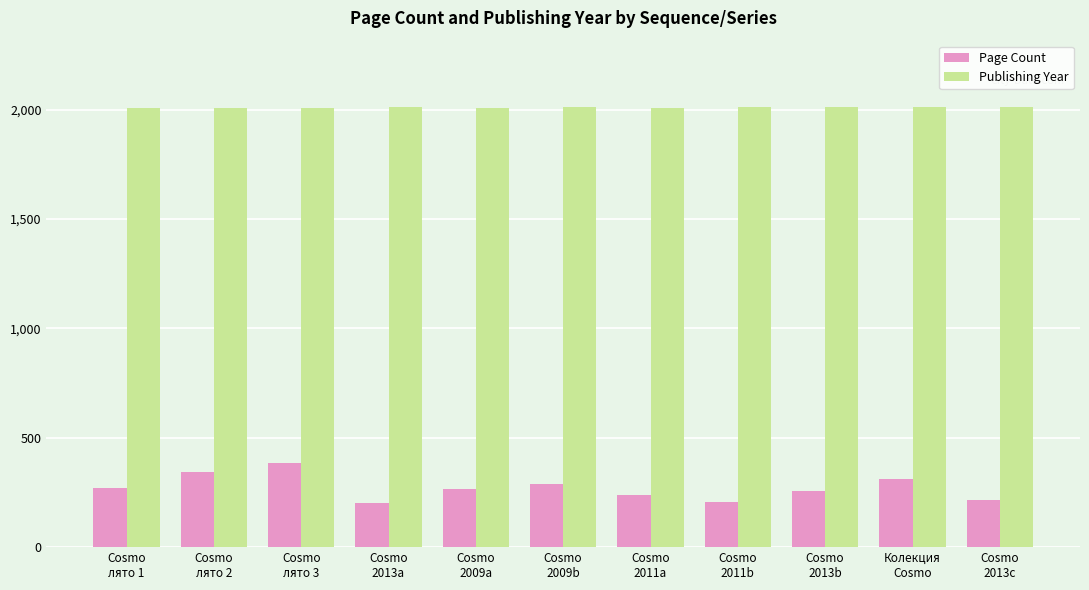

What are all the series names shown in the legend?

Page Count, Publishing Year